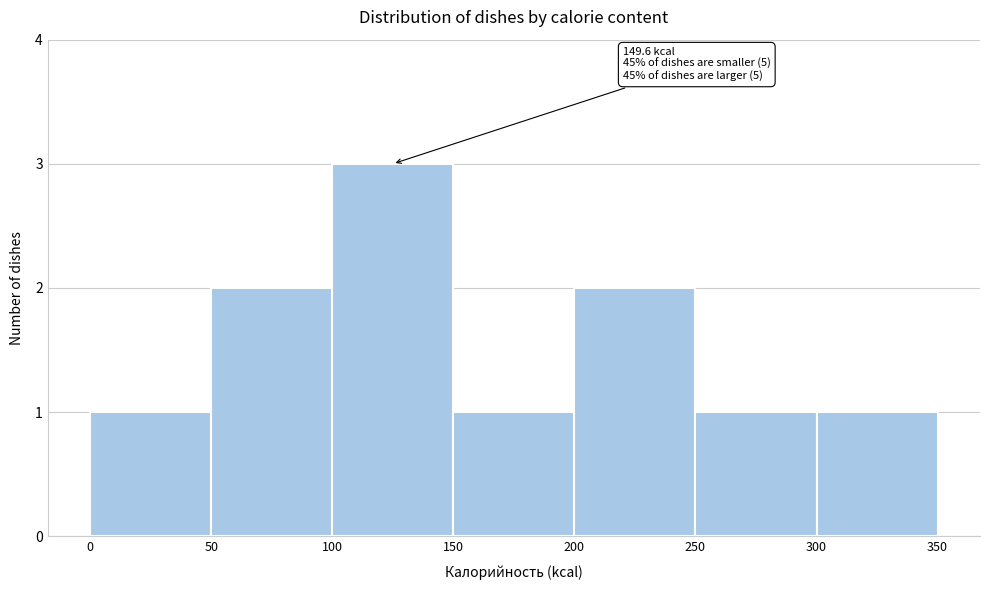

Which range on the x-axis has the tallest bar?

100 to 150